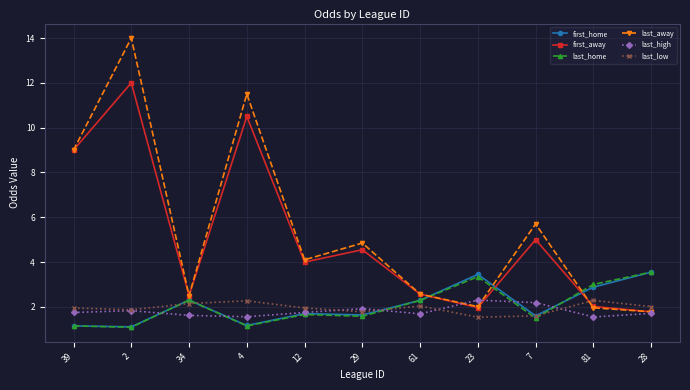

Read the last_high value at 34.

1.6